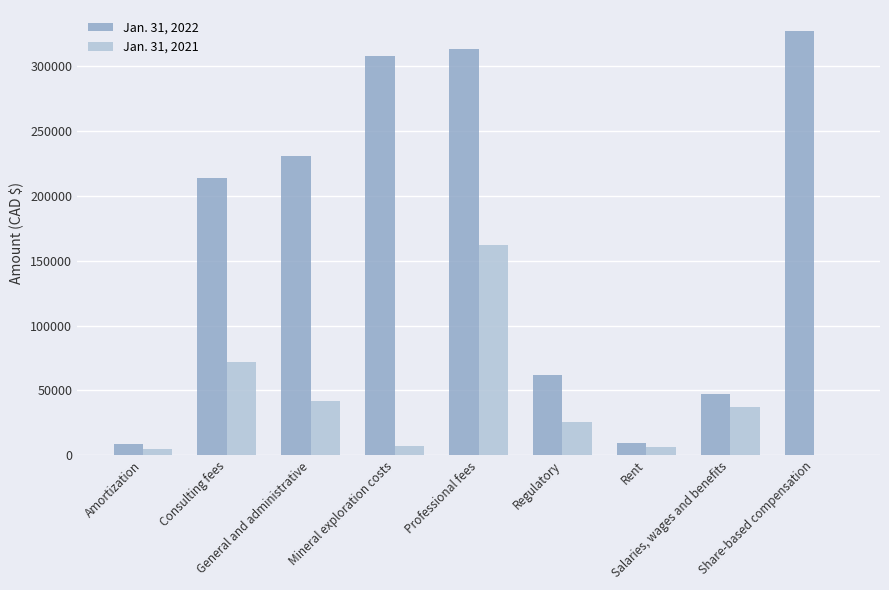

What are all the series names shown in the legend?

Jan. 31, 2022, Jan. 31, 2021